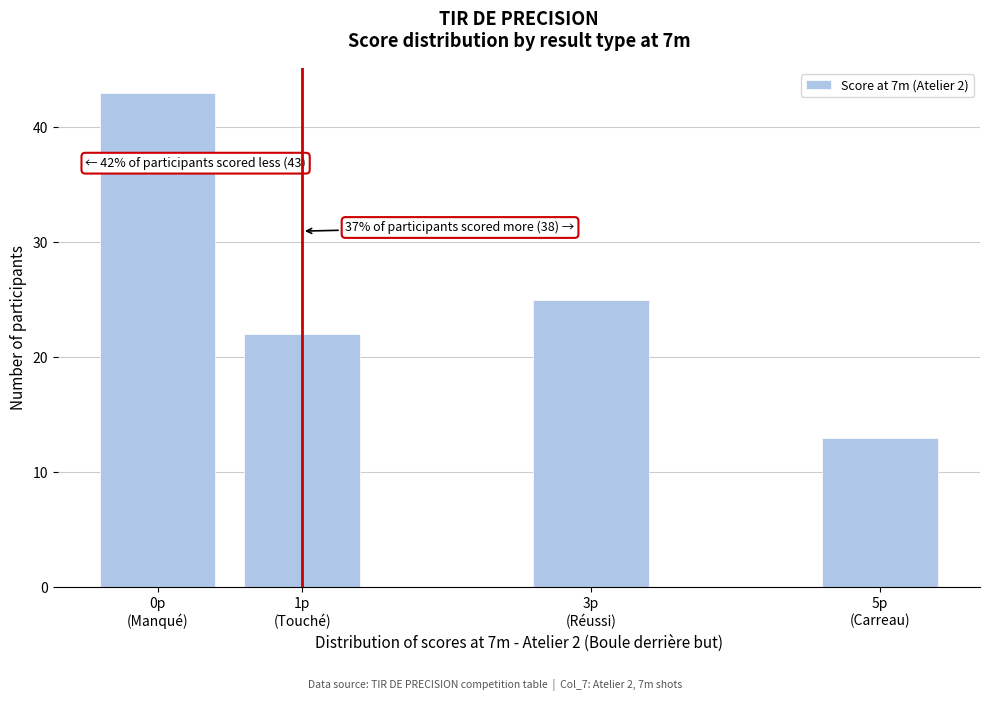

Reading left to right, list all the values displayed in this chart.

43	22	25	13